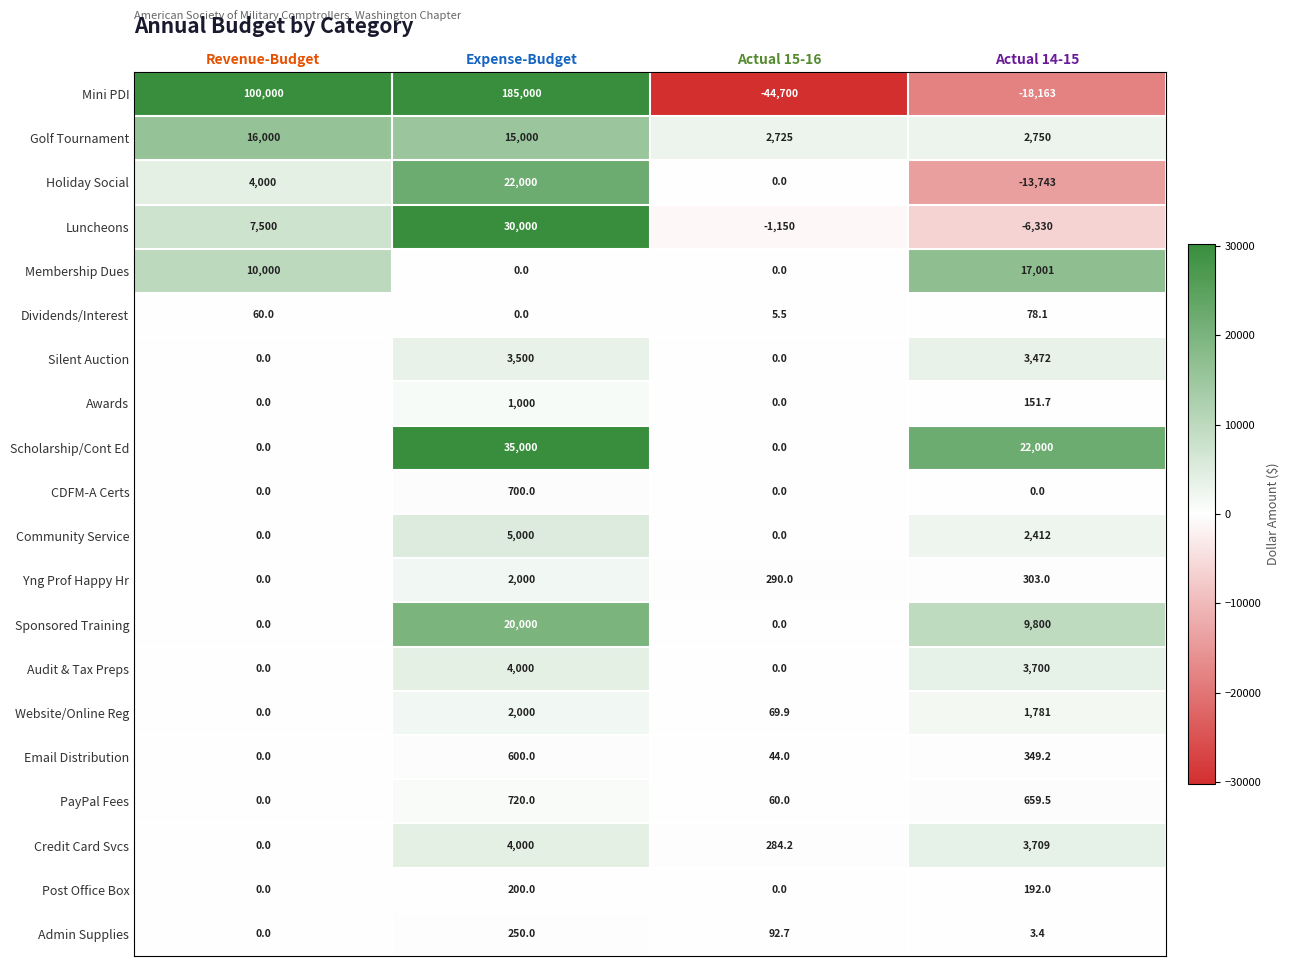

What is the highest value of the Silent Auction series?

3500.0